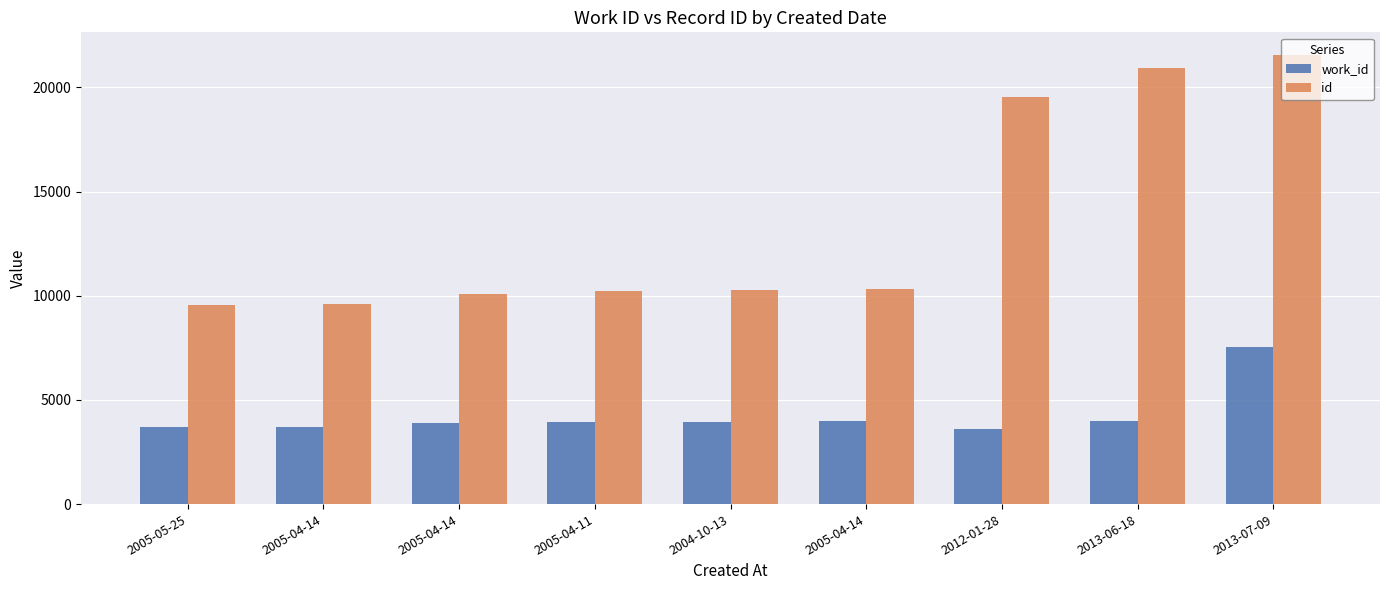

What are all the series names shown in the legend?

work_id, id